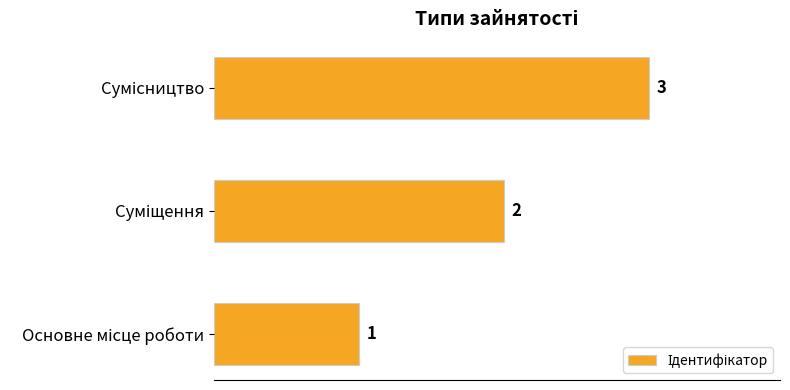

What is the greatest value displayed?

3